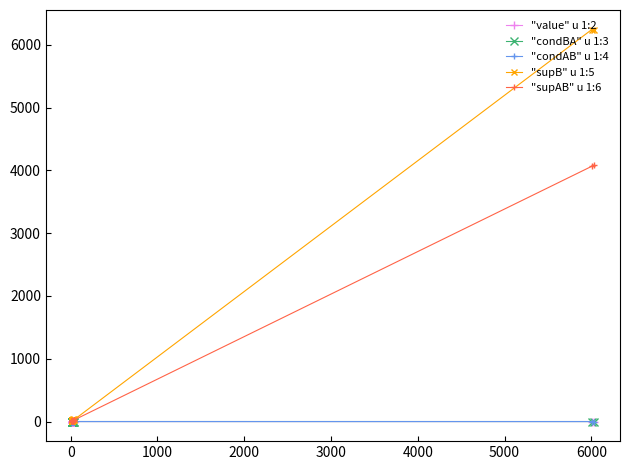

How many values in the "supAB" u 1:6 series exceed 15?

9